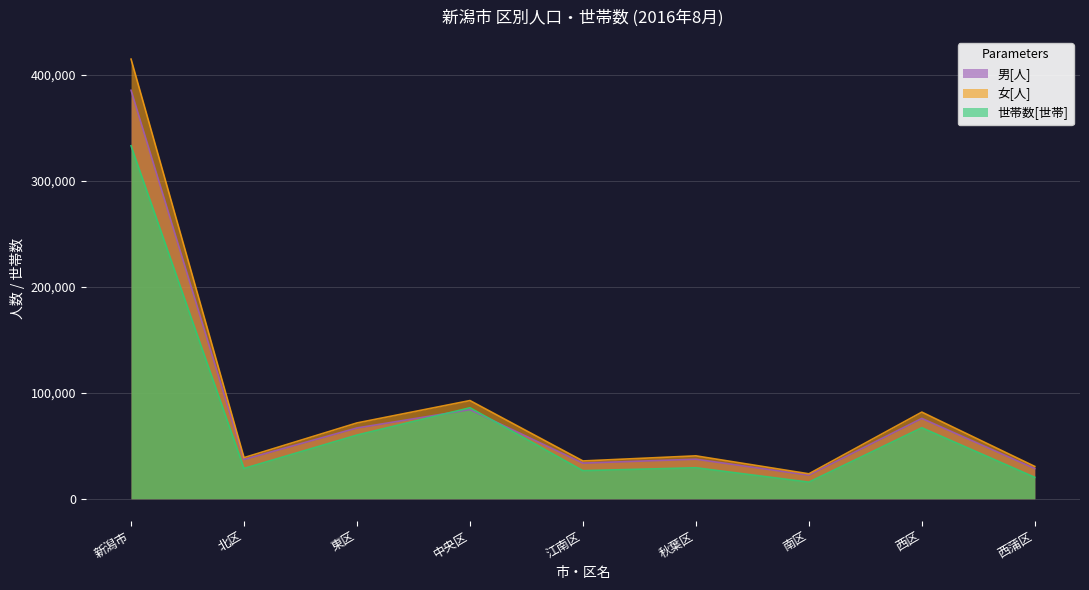

Which series has the largest range (max minus min)?

女[人]